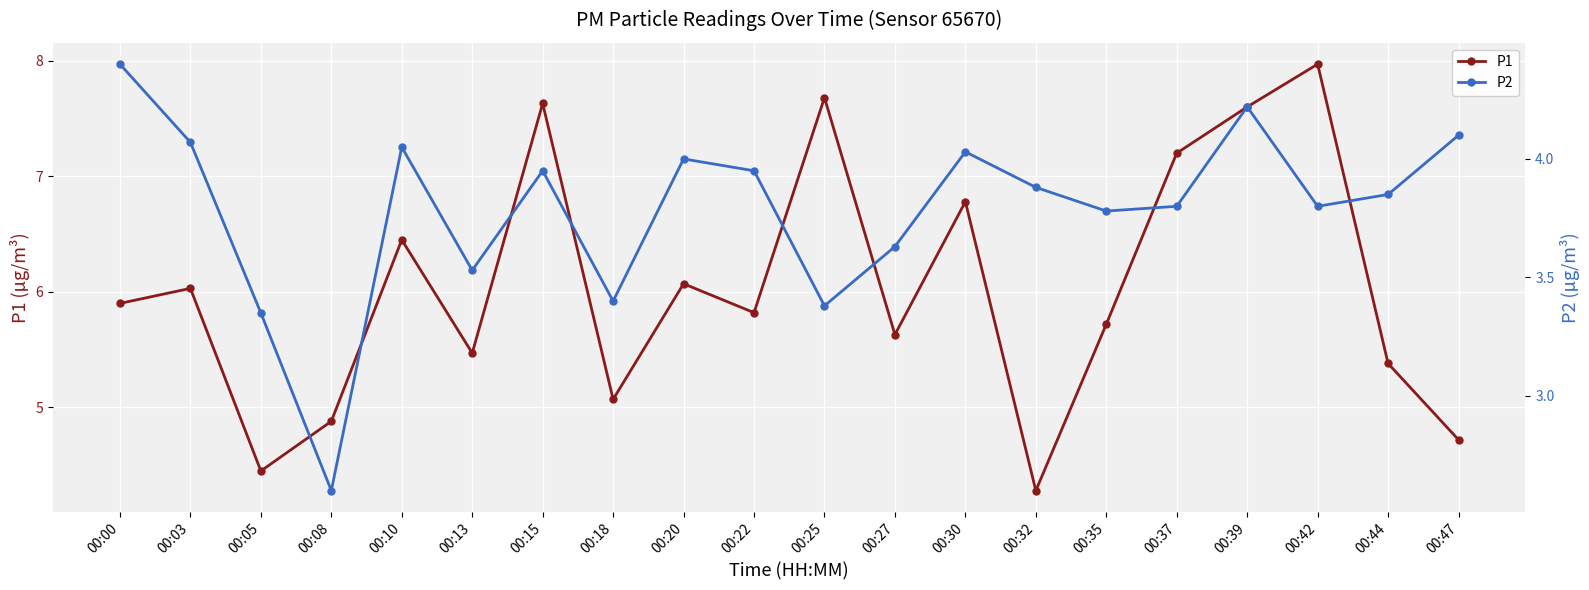

How many interior local peaks does the P1 series have?

7